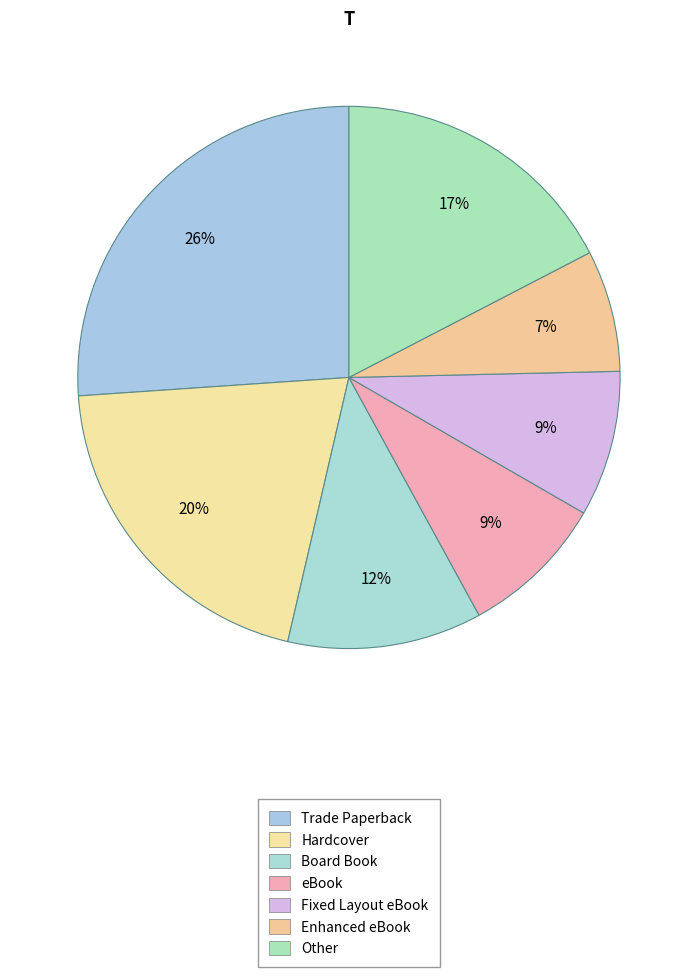

True or false: Trade Paperback accounts for 26% of the total.

True